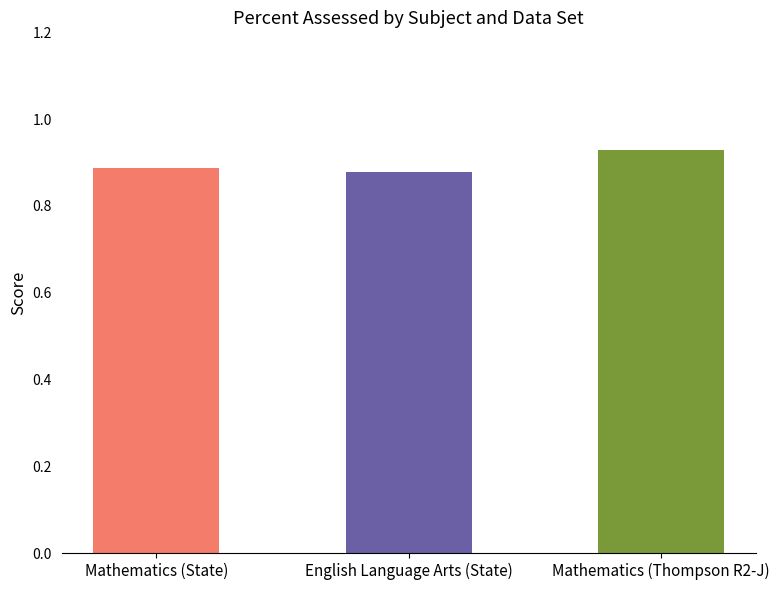

How many bars are there in total?

3